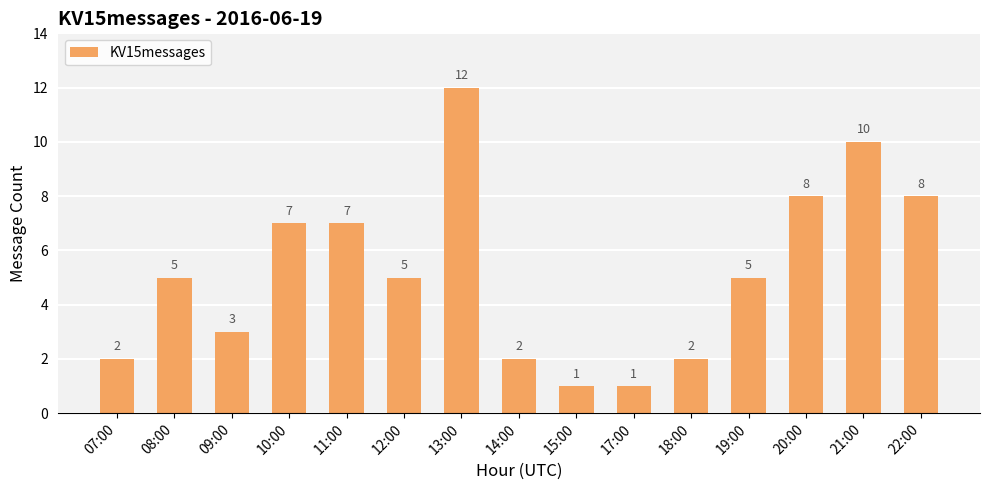

How many distinct data groups are displayed?

1